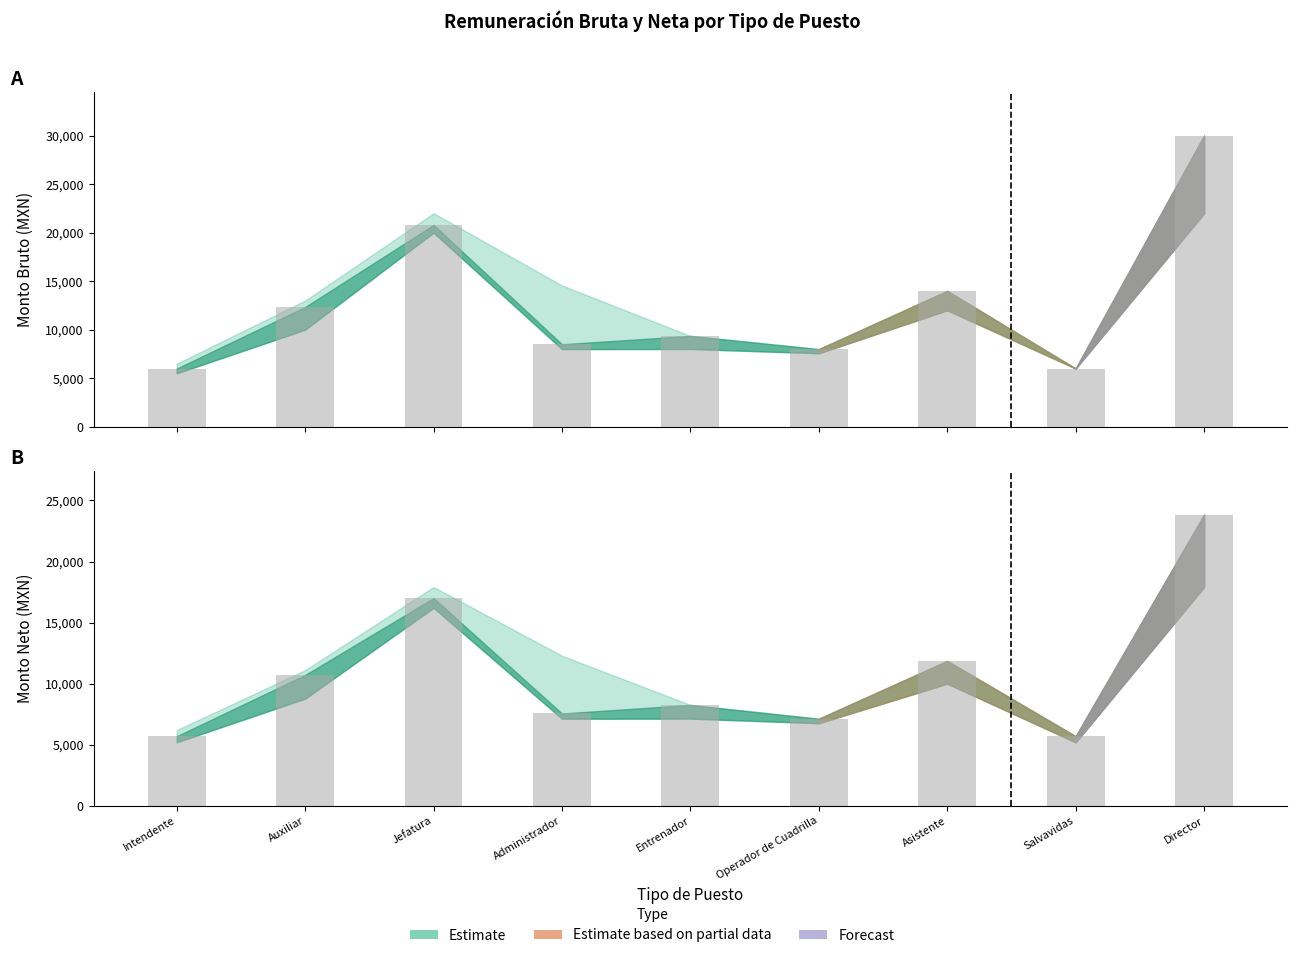

What is the difference between the maximum and minimum values in the Neto observed series?

18136.2